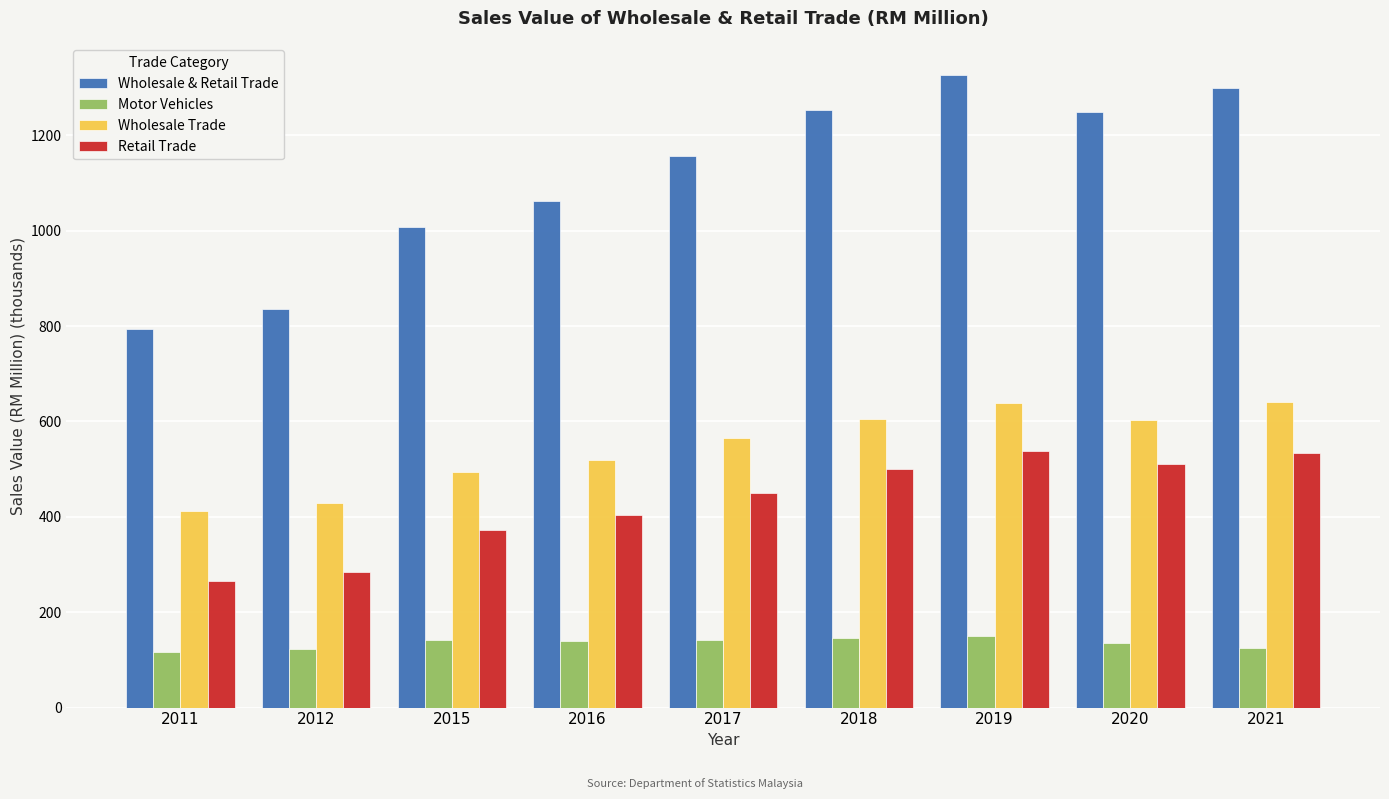

Is the value of Motor Vehicles at 2017 greater than the value of Wholesale Trade at 2021?

No